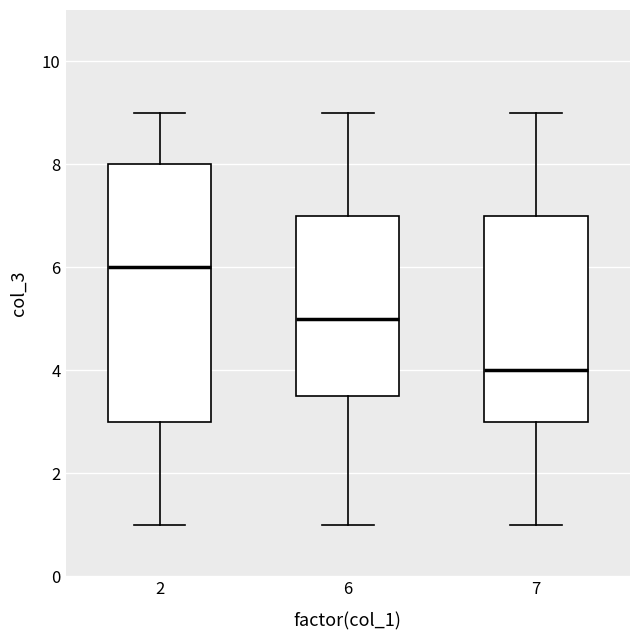

Which box is the tallest, from its lower edge to its upper edge?

2